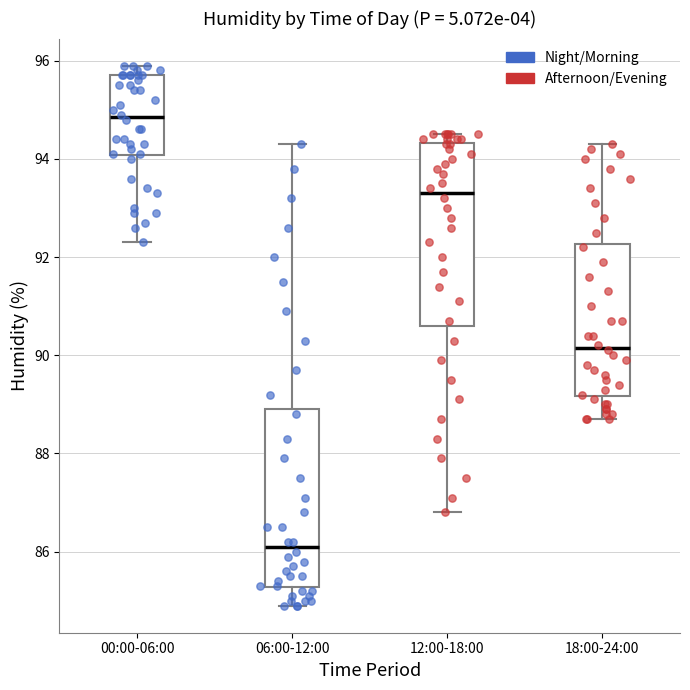

Reading left to right, transcribe this box plot: for each box, give where its median line is, the range the box spans, and where its two whiskers end, as read against the y-axis. The values are not printed on the chart, so give them approximately, as read against the axis.

00:00-06:00: median 94.8, box 94.0 to 95.8, whiskers 92.4 to 96.0
06:00-12:00: median 86.2, box 85.2 to 89.0, whiskers 85.0 to 94.4
12:00-18:00: median 93.4, box 90.6 to 94.4, whiskers 86.8 to 94.6
18:00-24:00: median 90.2, box 89.2 to 92.2, whiskers 88.8 to 94.4